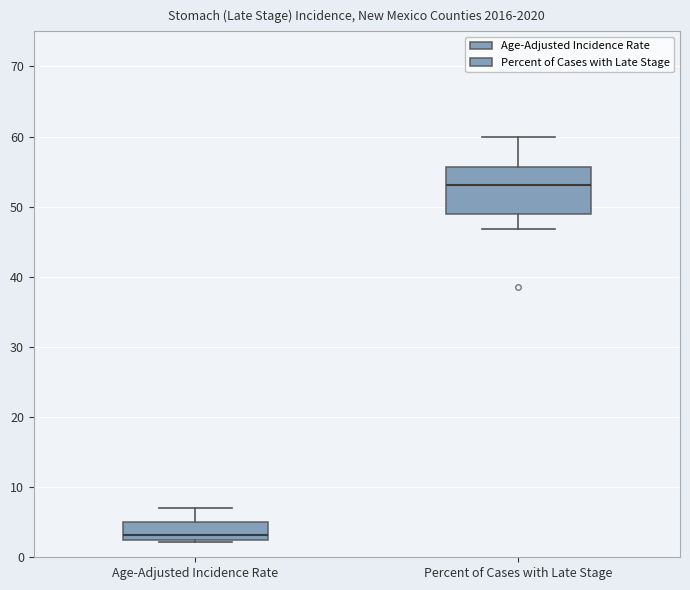

Reading left to right, transcribe this box plot: for each box, give where its median line is, the range the box spans, and where its two whiskers end, as read against the y-axis. The values are not printed on the chart, so give them approximately, as read against the axis.

Age-Adjusted Incidence Rate: median 3 (just above the box's lower edge), box 3 to 5, whiskers 2 to 7
Percent of Cases with Late Stage: median 53, box 49 to 56, whiskers 47 to 60